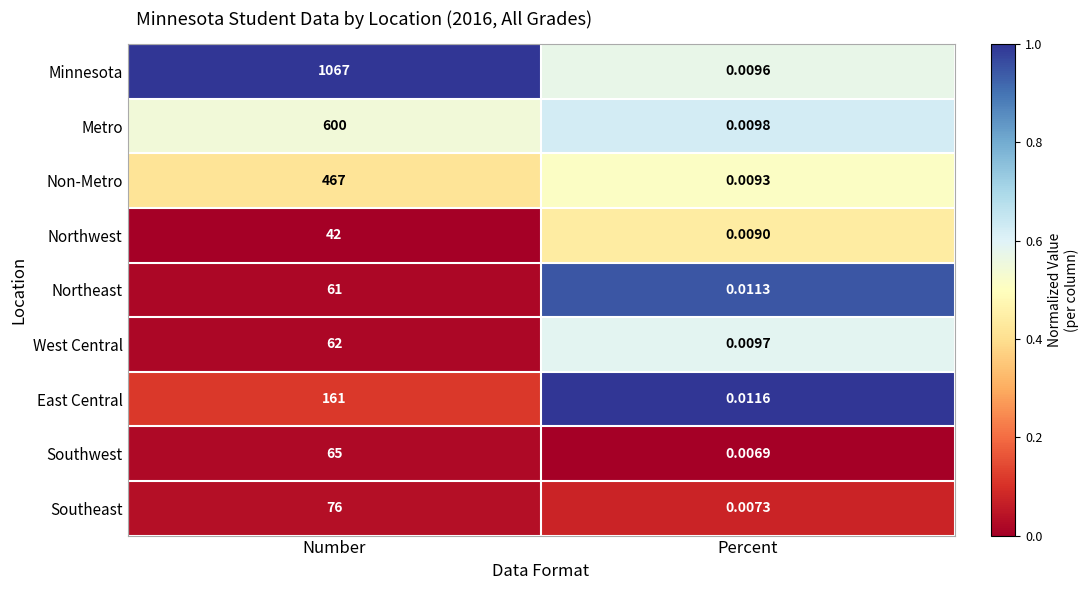

At which category does the chart reach its peak across all series?

Number